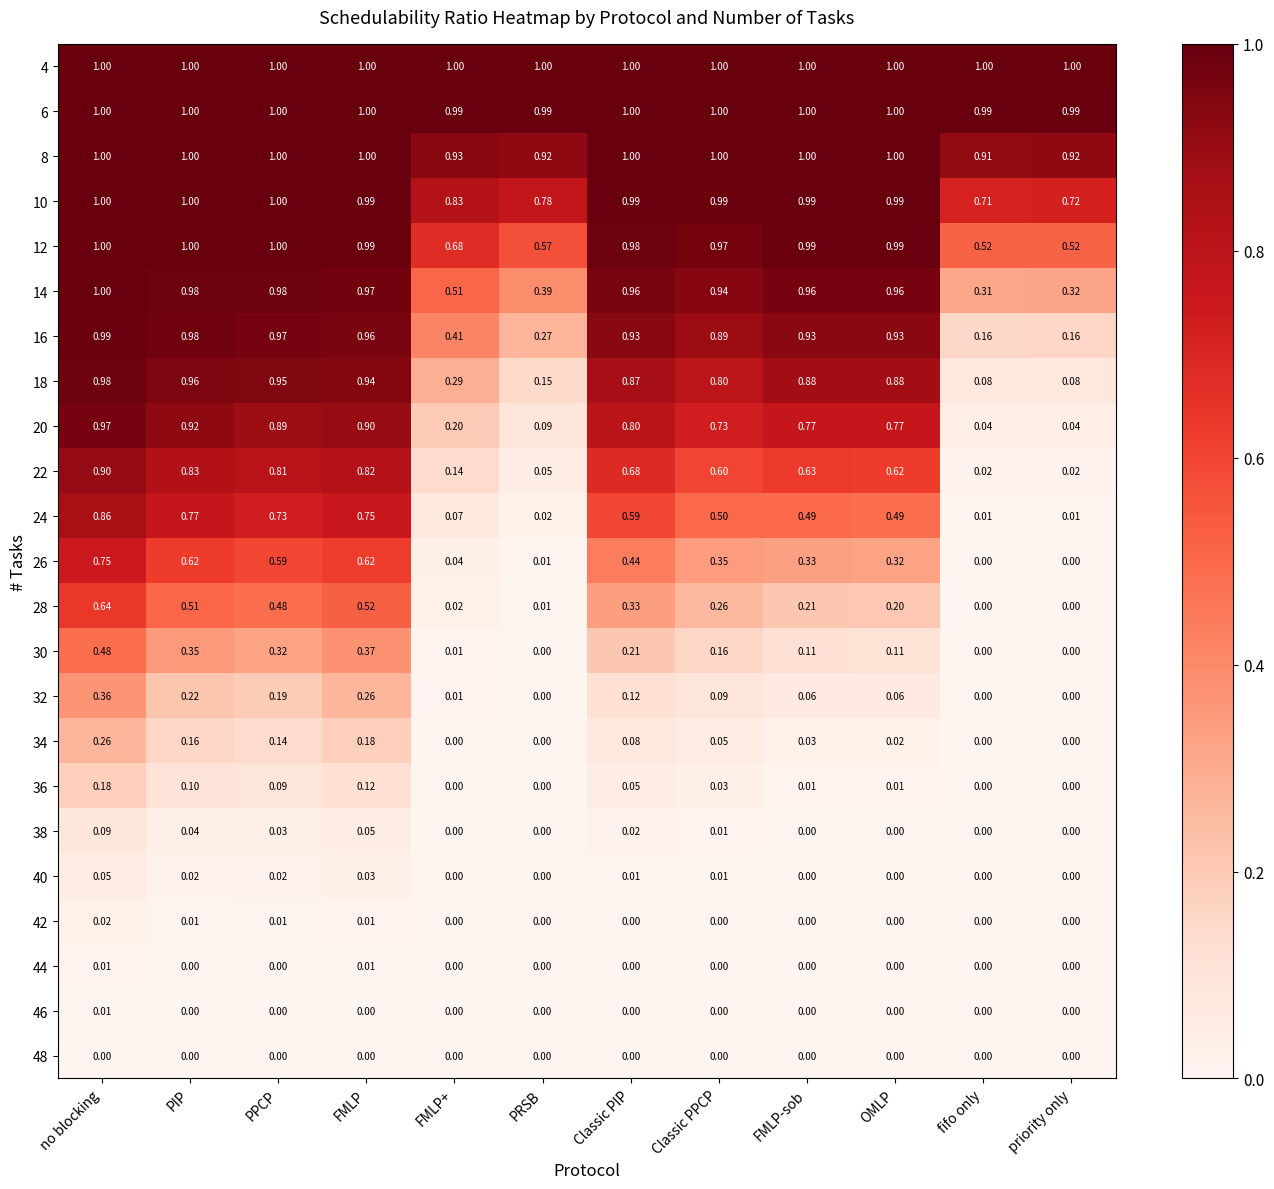

Between no blocking and PPCP, which series saw the biggest shift?

32